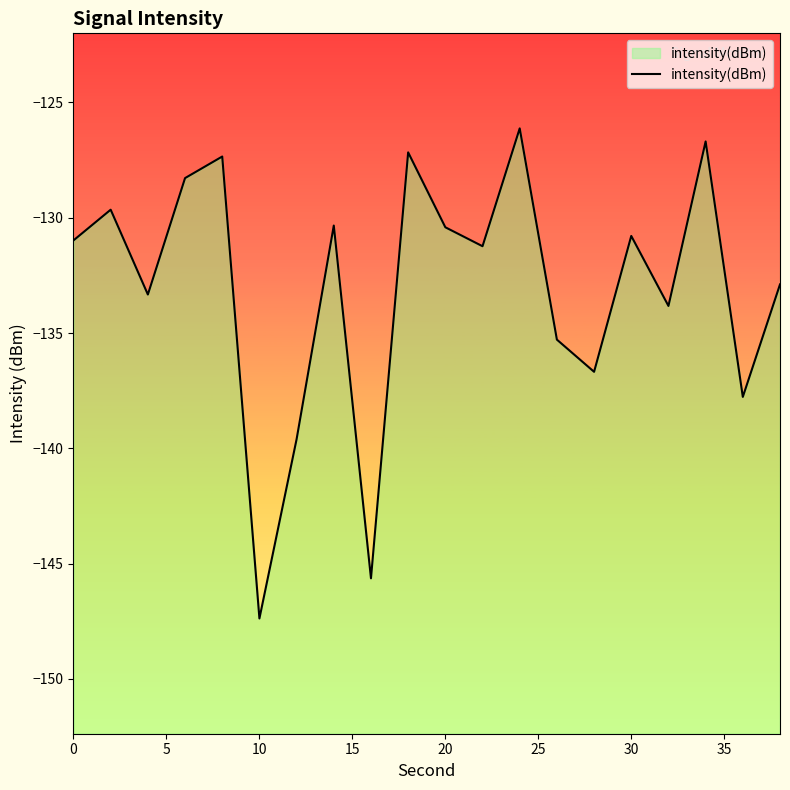

Reading right to left, list all the values displayed in this chart.

-132.9	-137.8	-126.7	-133.8	-130.8	-136.7	-135.3	-126.1	-131.2	-130.4	-127.2	-145.6	-130.3	-139.6	-147.4	-127.3	-128.3	-133.3	-129.7	-131.0